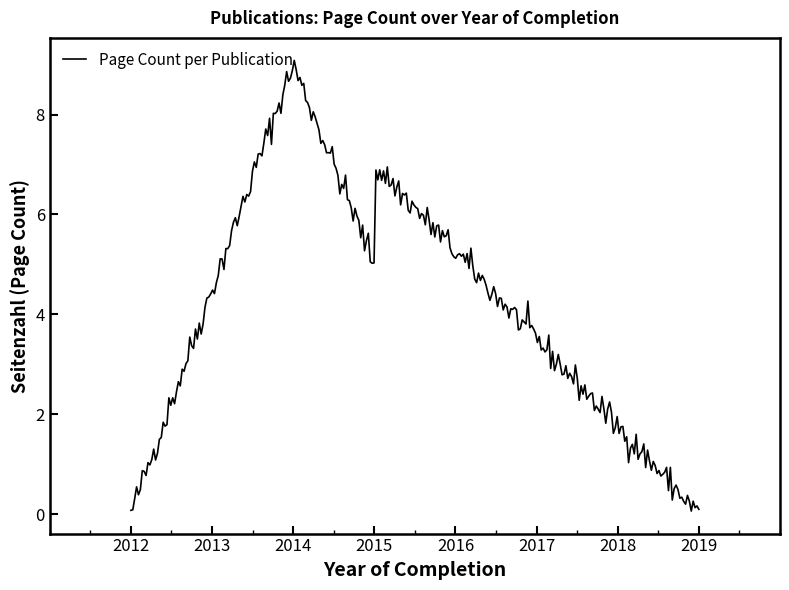

What is the greatest value displayed?

9.1